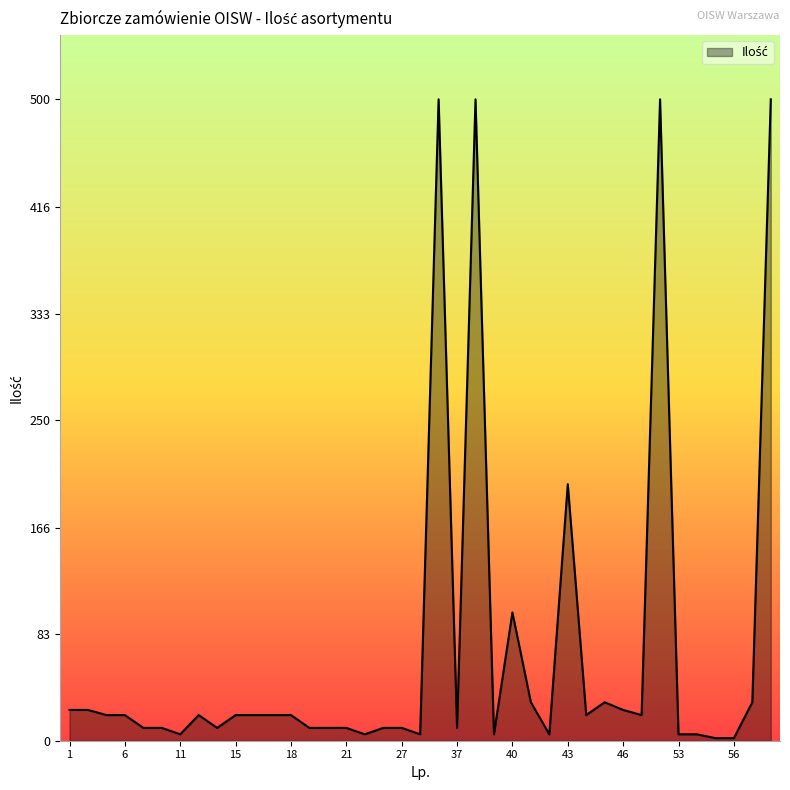

What is the average value?

71